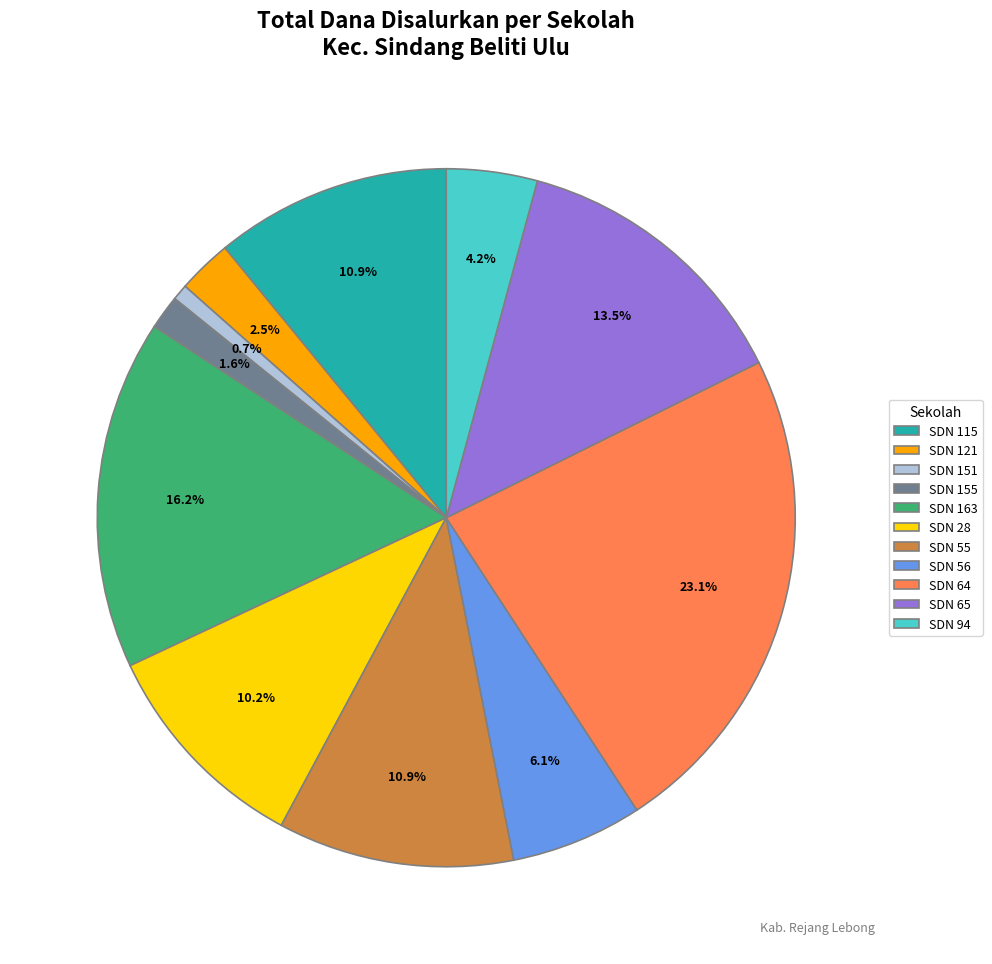

How many segments does this pie chart have?

11